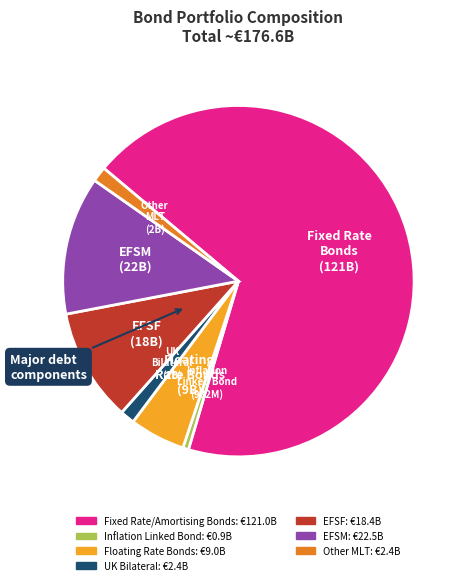

What is the smallest slice in the pie chart?

Inflation Linked Bond